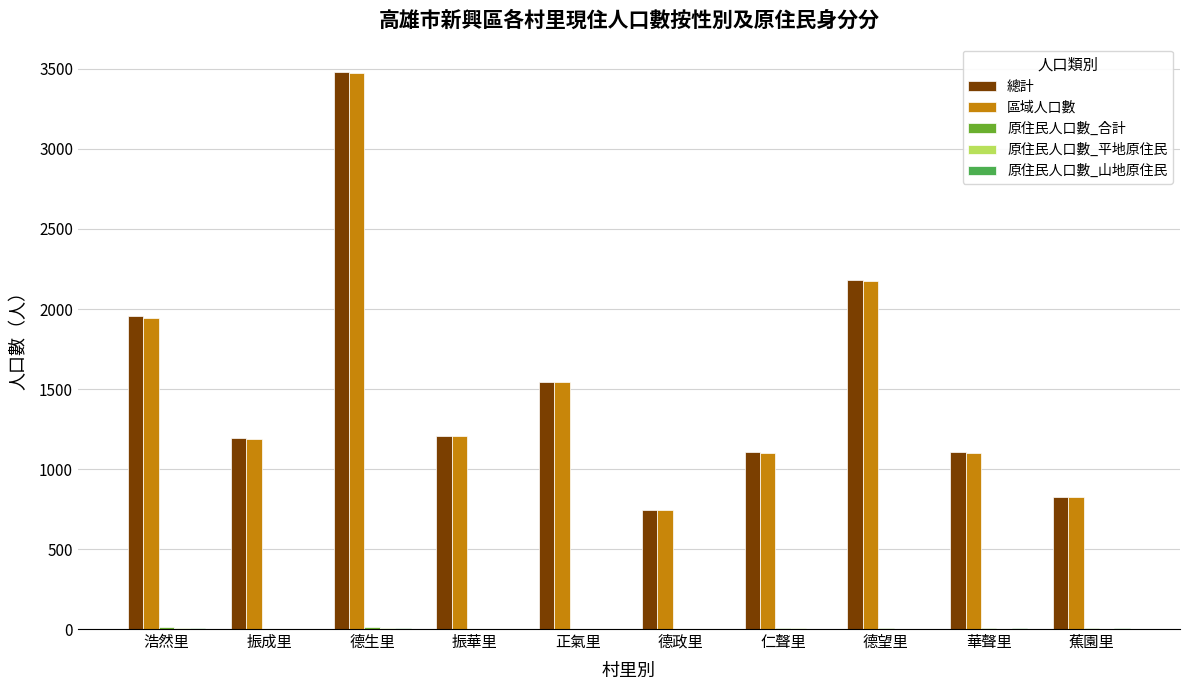

At which category is the sum across all series the highest?

德生里